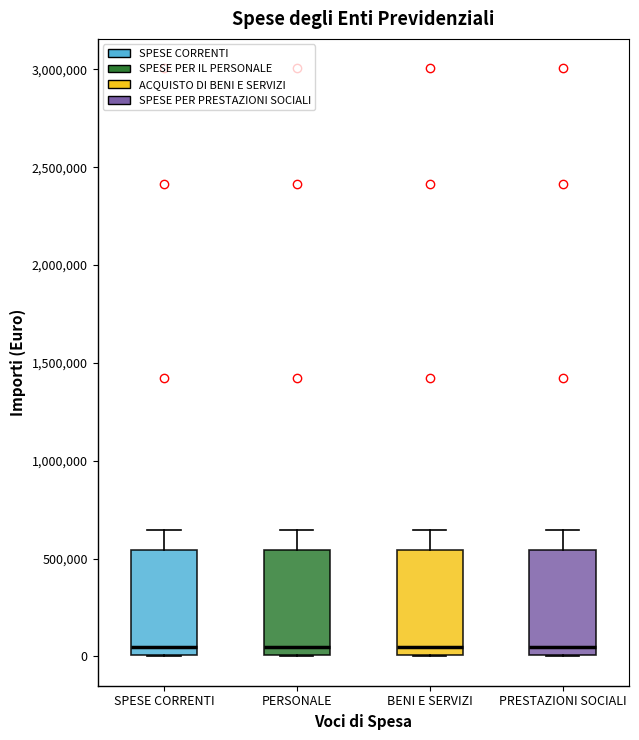

Reading left to right, read every box against the y-axis: the position of its median line, the range the box covers, and the ends of its whiskers. The values are not printed on the chart, so give them approximately, as read against the axis.

SPESE CORRENTI: median 50000, box 0 to 550000, whiskers 0 to 650000
PERSONALE: median 50000, box 0 to 550000, whiskers 0 to 650000
BENI E SERVIZI: median 50000, box 0 to 550000, whiskers 0 to 650000
PRESTAZIONI SOCIALI: median 50000, box 0 to 550000, whiskers 0 to 650000